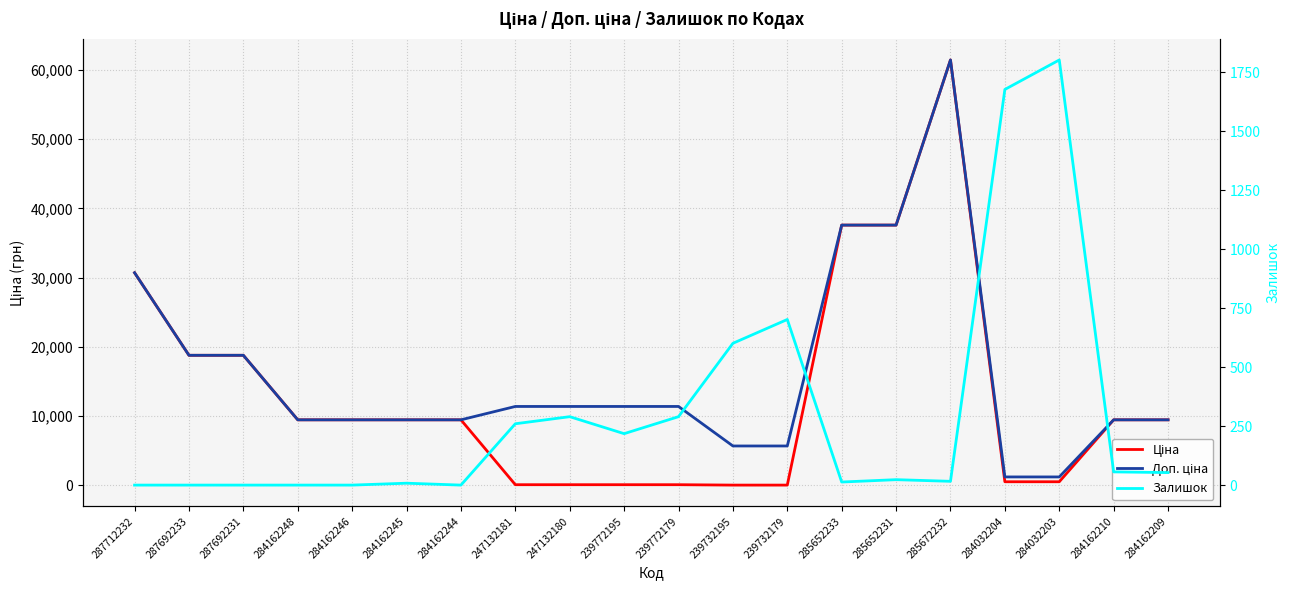

Reading right to left, list all the values displayed in this chart.

Ціна: 284162209=9480.1	284162210=9480.1	284032203=539.0	284032204=539.0	285672232=61434.3	285652231=37593.6	285652233=37593.6	239732179=57.0	239732195=57.0	239772179=114.1	239772195=114.1	247132180=114.1	247132181=114.1	284162244=9480.1	284162245=9480.1	284162246=9480.1	284162248=9480.1	287692231=18796.8	287692233=18796.8	287712232=30717.1
Доп. ціна: 284162209=9480.1	284162210=9480.1	284032203=1235.4	284032204=1235.4	285672232=61434.3	285652231=37593.6	285652233=37593.6	239732179=5705.0	239732195=5705.0	239772179=11410.0	239772195=11410.0	247132180=11410.0	247132181=11410.0	284162244=9480.1	284162245=9480.1	284162246=9480.1	284162248=9480.1	287692231=18796.8	287692233=18796.8	287712232=30717.1
Залишок: 284162209=53.0	284162210=56.0	284032203=1802.0	284032204=1677.0	285672232=16.0	285652231=23.0	285652233=13.0	239732179=702.0	239732195=601.0	239772179=290.0	239772195=218.0	247132180=290.0	247132181=260.0	284162244=0.0	284162245=8.0	284162246=0.0	284162248=0.0	287692231=0.0	287692233=0.0	287712232=0.0